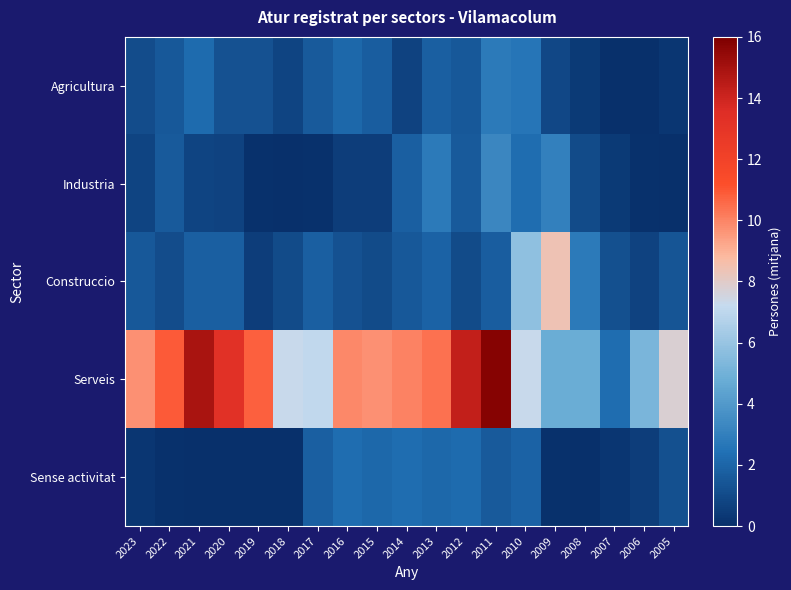

How many categories are shown in the chart?

19